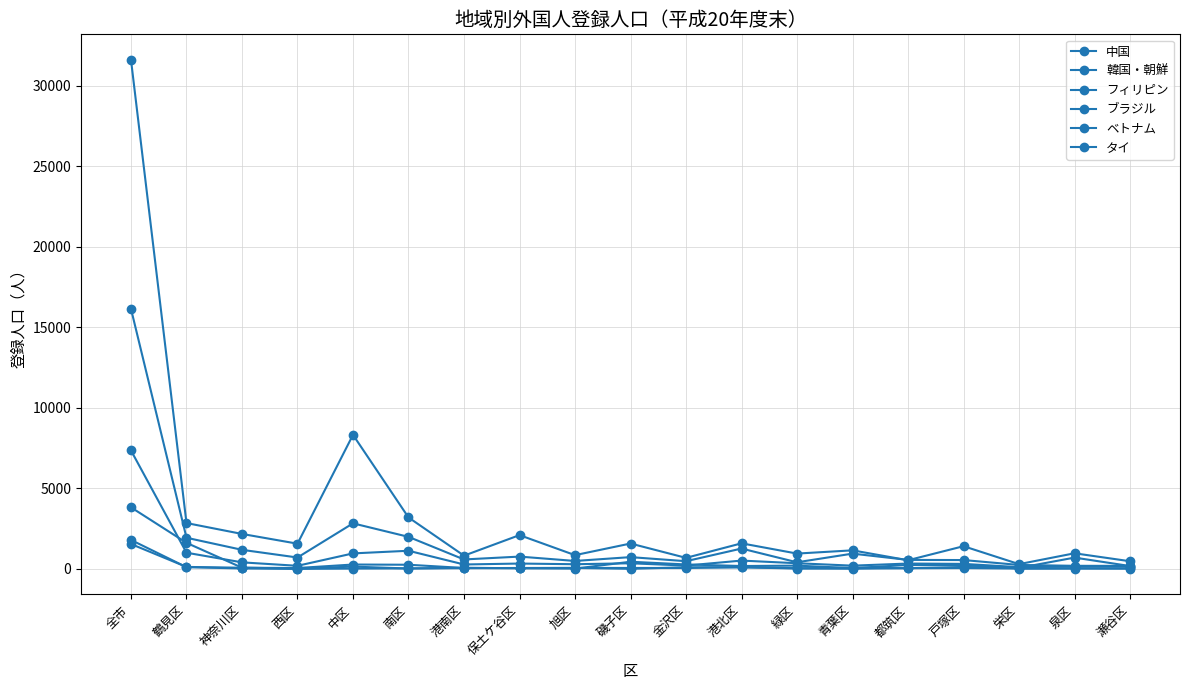

Which category has the lowest value across all series?

西区